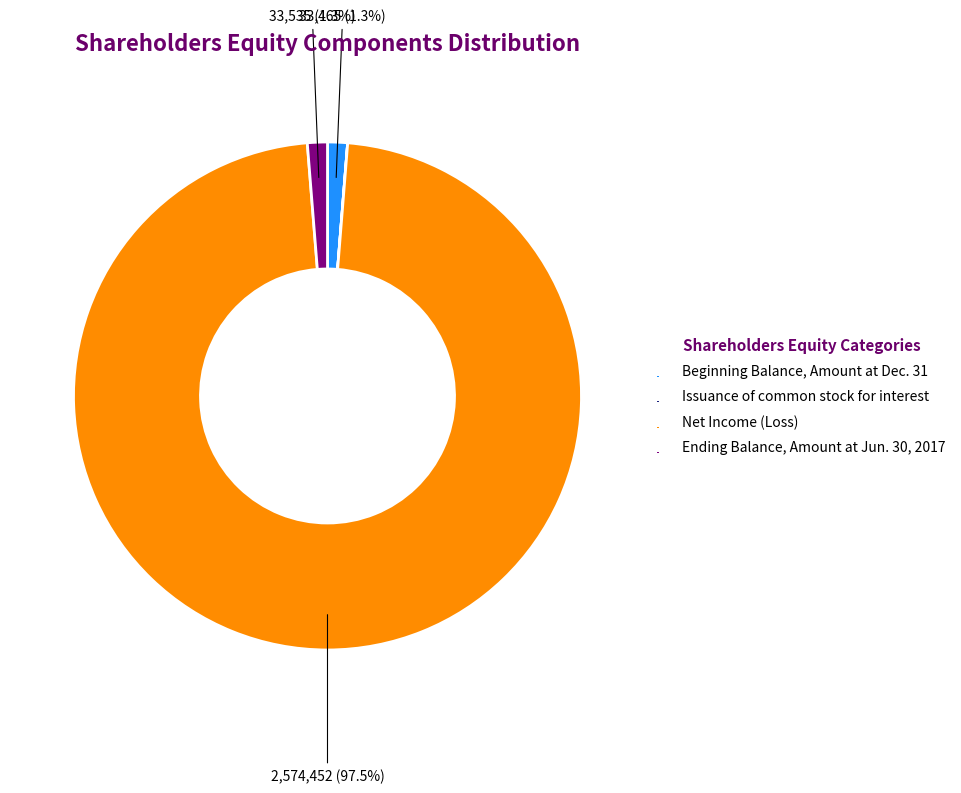

What portion of the pie excludes Ending Balance, Amount at Jun. 30, 2017?

98.7%